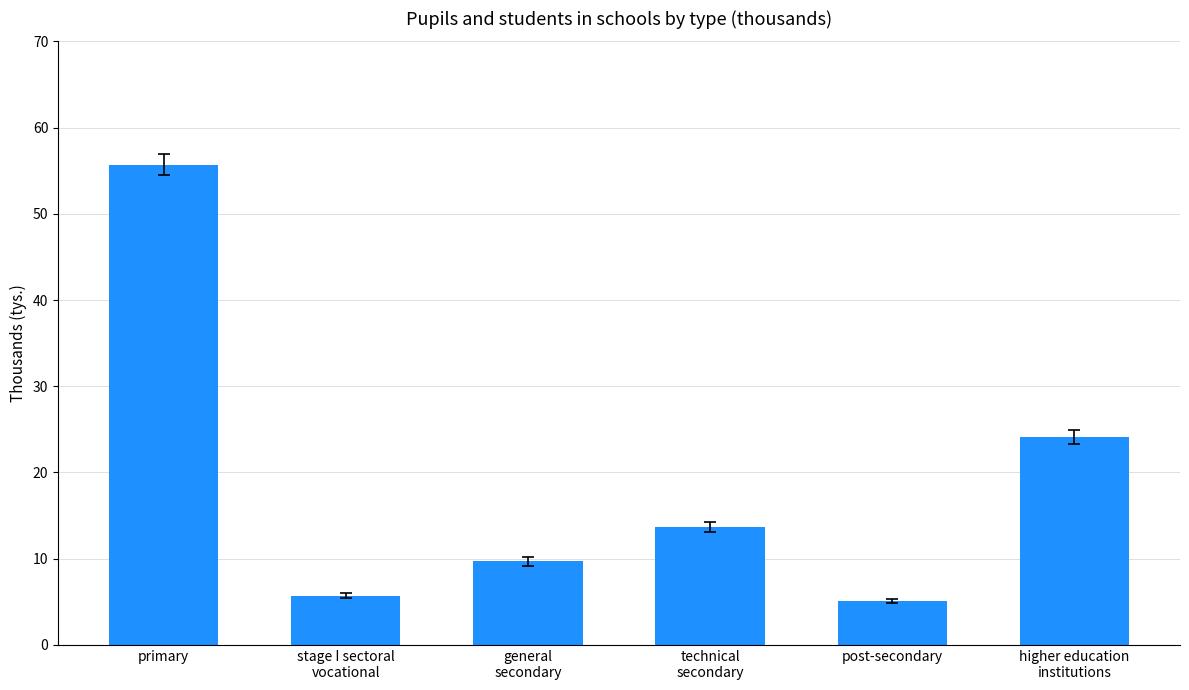

How many bars are there in total?

6